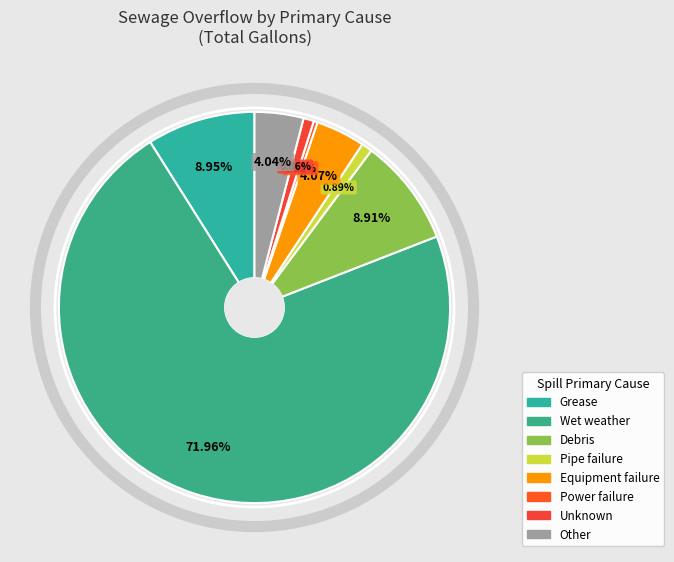

How many segments does this pie chart have?

8